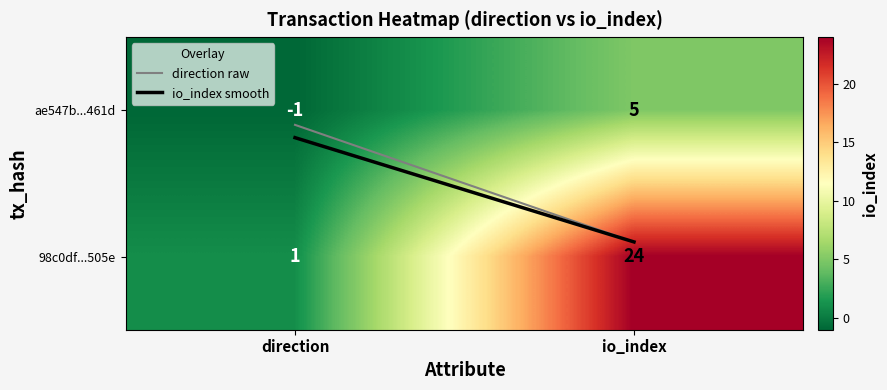

How many categories are shown in the chart?

2